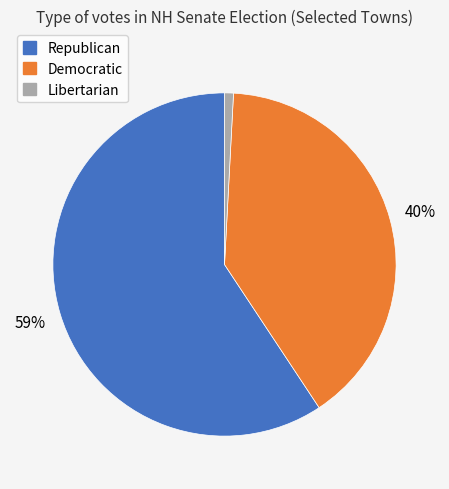

Is there any slice that represents more than half of the pie?

Yes